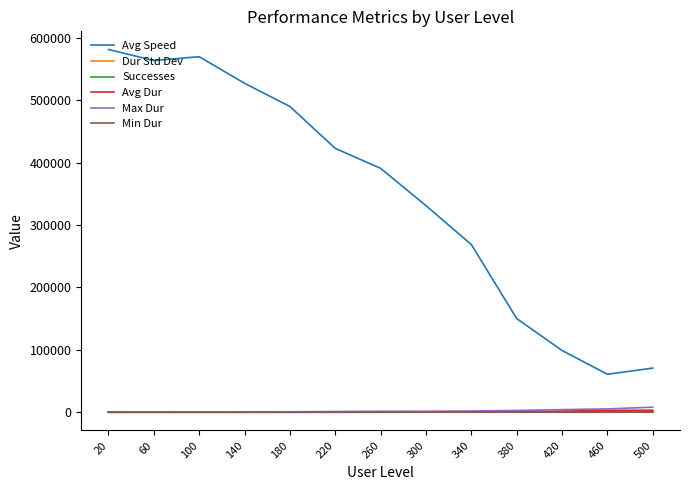

After their last crossing, which series has the higher values: Min Dur or Successes?

Successes